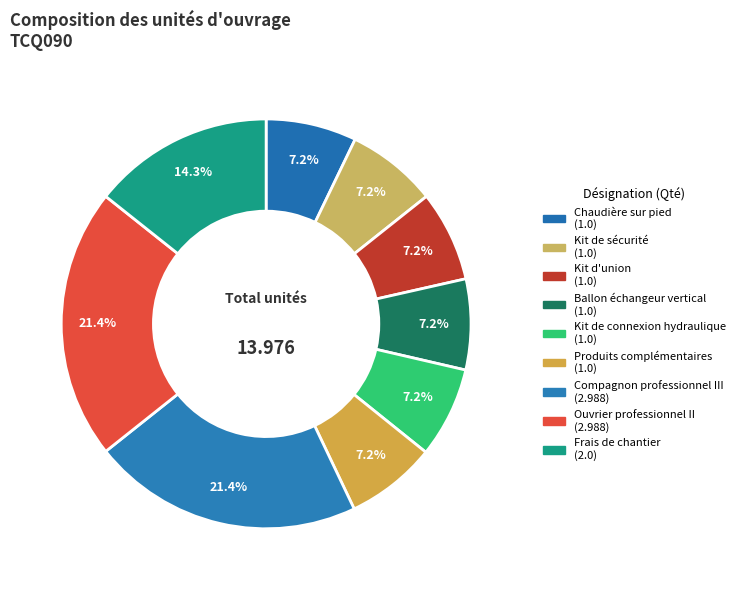

Which slice is the smallest?

Chaudière sur pied